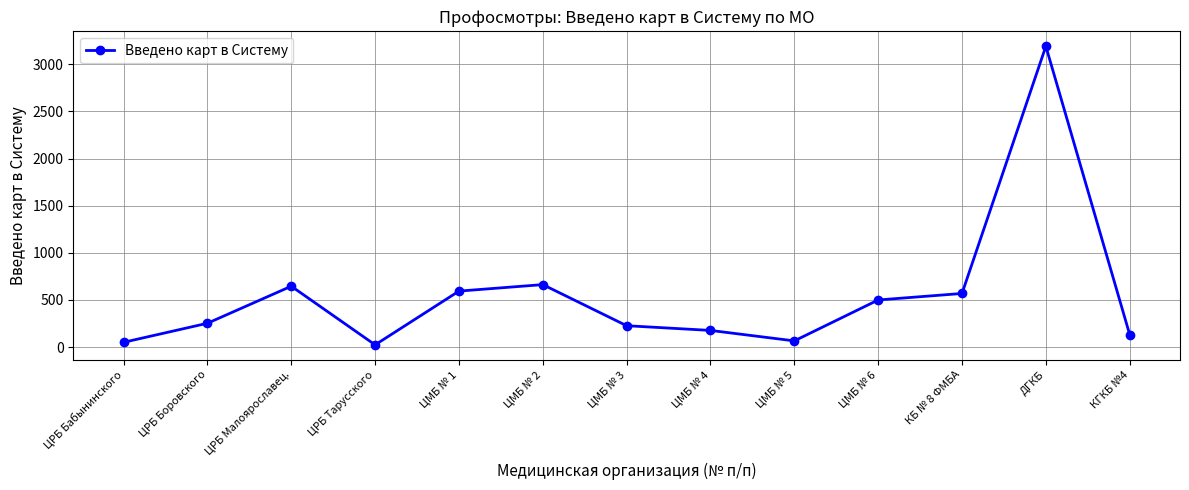

What is the label of the 8th point from the right?

ЦМБ № 2